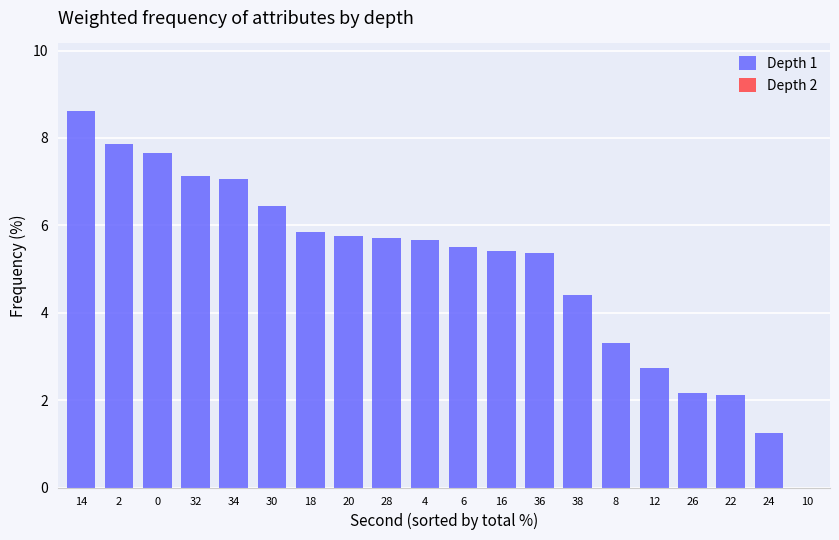

What is the ratio of the value at 6 to the value at 30?

0.9